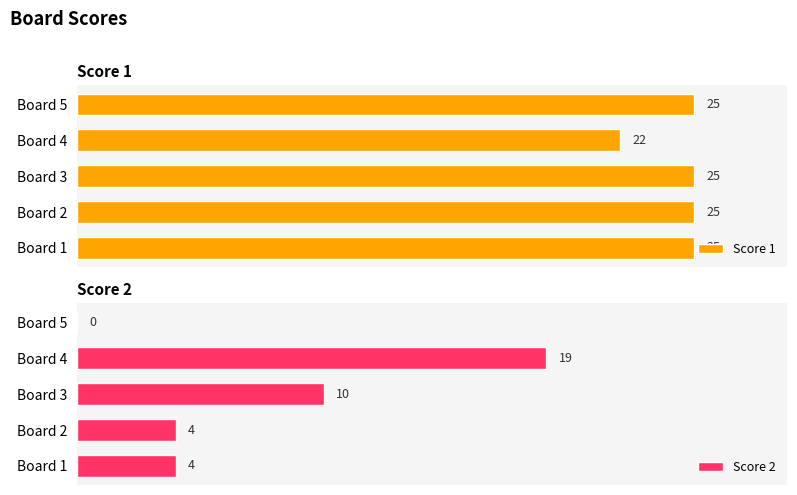

Which series has the largest total across all categories?

Score 1